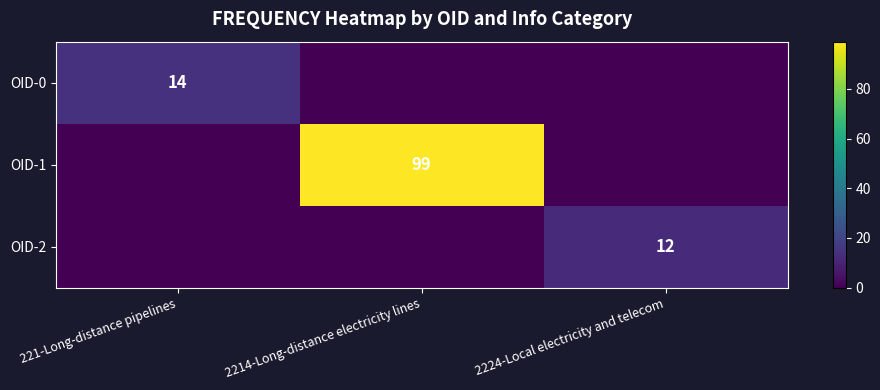

The OID-2 series shows 3 at 2224-Local electricity and telecom. True or false?

False